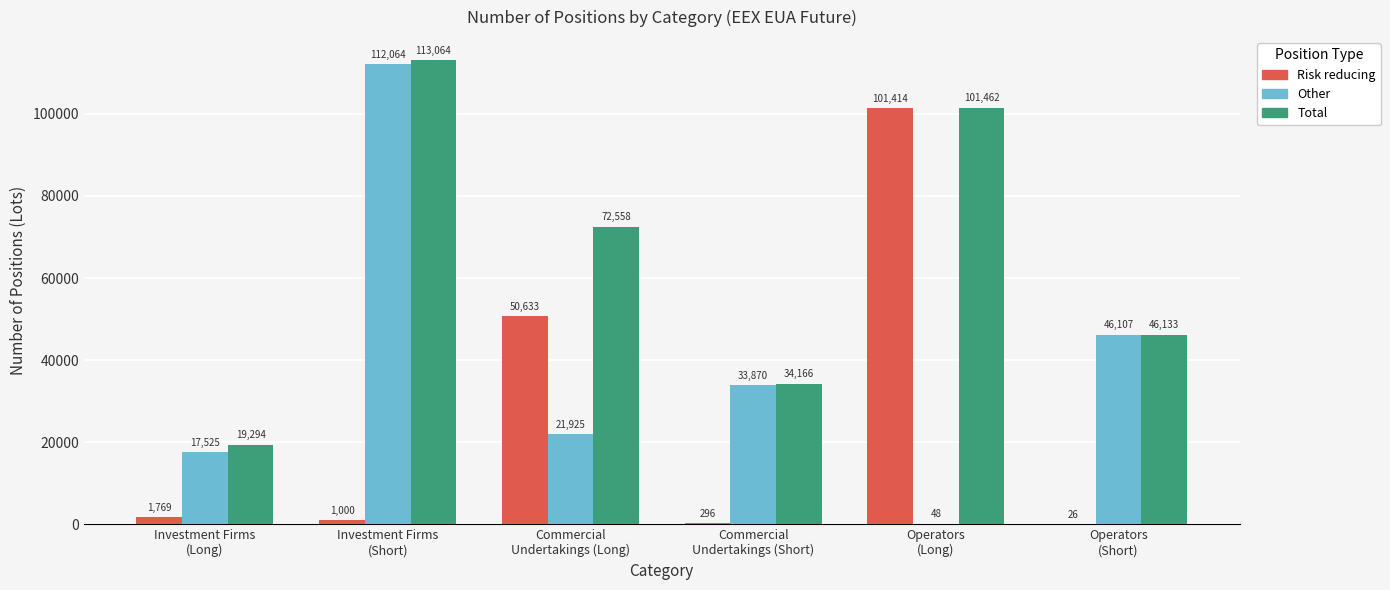

How many groups of bars are there?

6